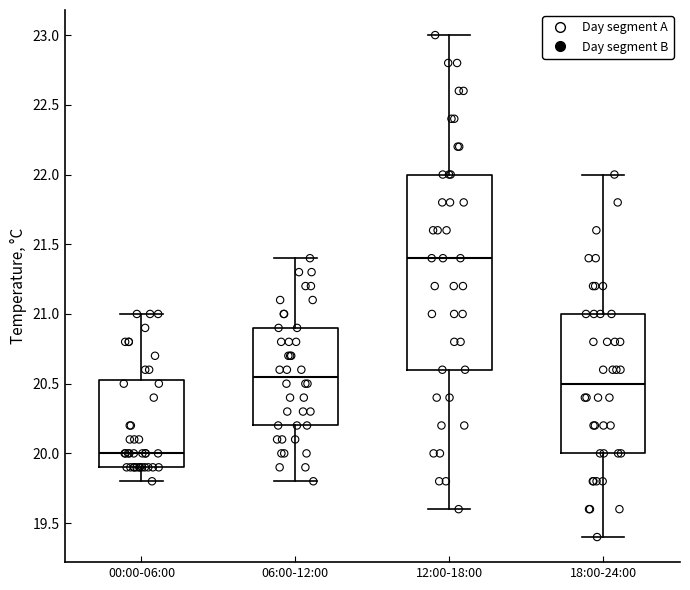

Where does the lower whisker of the box for 18:00-24:00 end on the y-axis? The values are not printed on the chart, so give them approximately, as read against the axis.

19.40